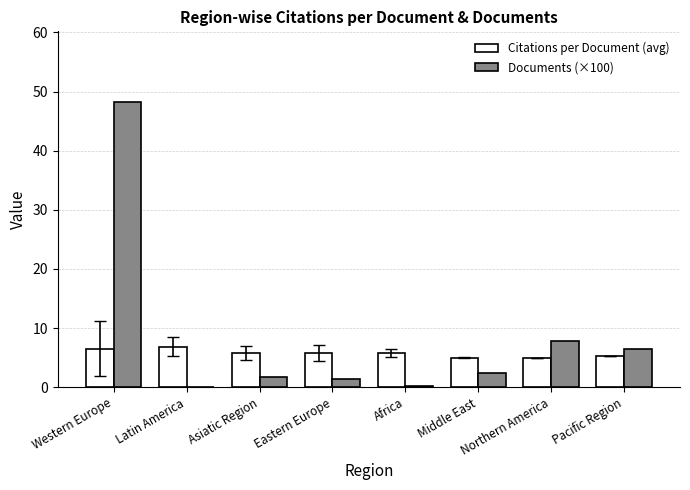

What is the sum of all Citations per Document (avg) values?

45.7